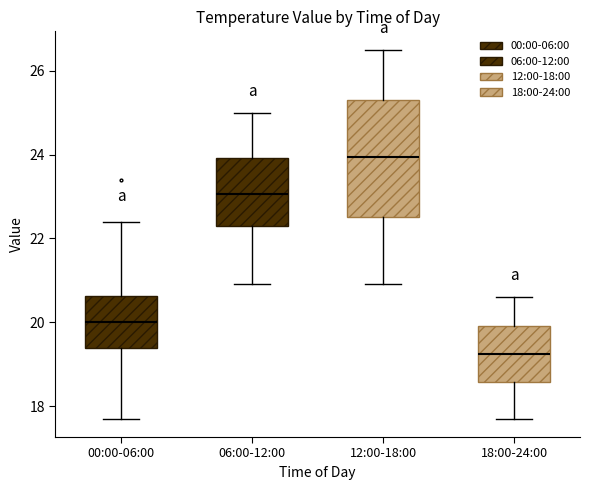

Reading left to right, read every box against the y-axis: the position of its median line, the range the box covers, and the ends of its whiskers. The values are not printed on the chart, so give them approximately, as read against the axis.

00:00-06:00: median 20.0, box 19.4 to 20.6, whiskers 17.8 to 22.4
06:00-12:00: median 23.0, box 22.4 to 24.0, whiskers 21.0 to 25.0
12:00-18:00: median 24.0, box 22.6 to 25.4, whiskers 21.0 to 26.6
18:00-24:00: median 19.2, box 18.6 to 20.0, whiskers 17.8 to 20.6